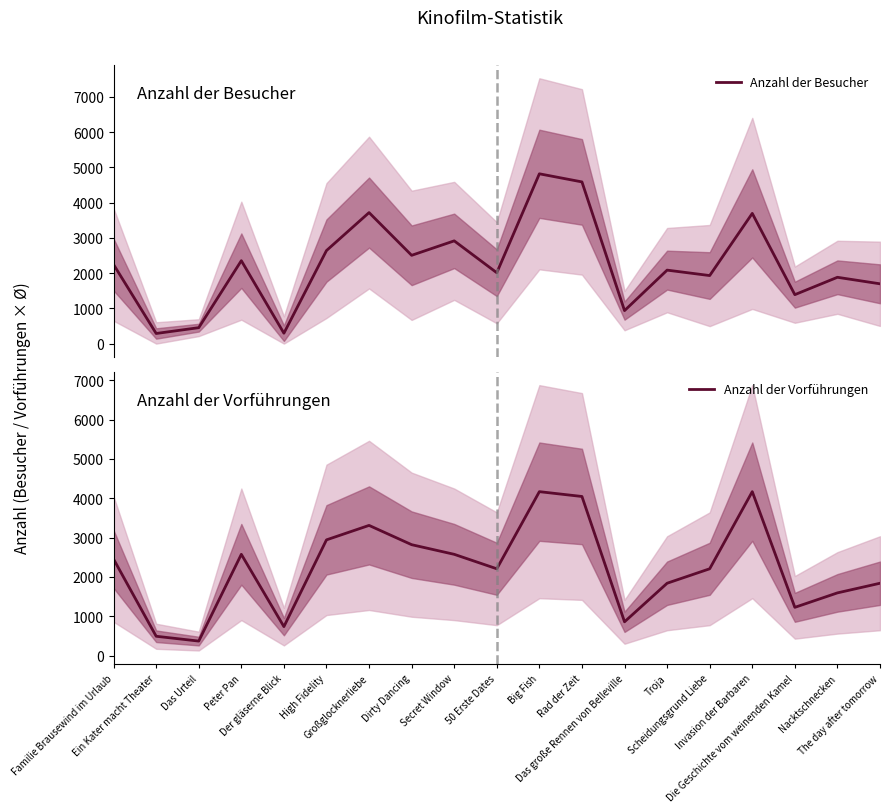

The Anzahl der Vorführungen series shows 2819.9 at Dirty Dancing. True or false?

True